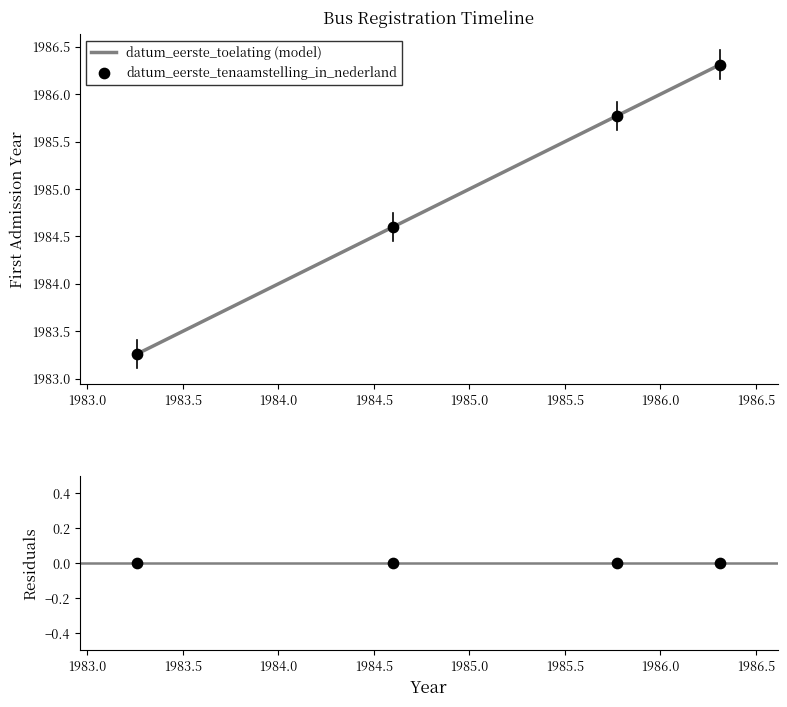

True or false: datum_eerste_toelating (model) has more than 1 interior local peaks.

False